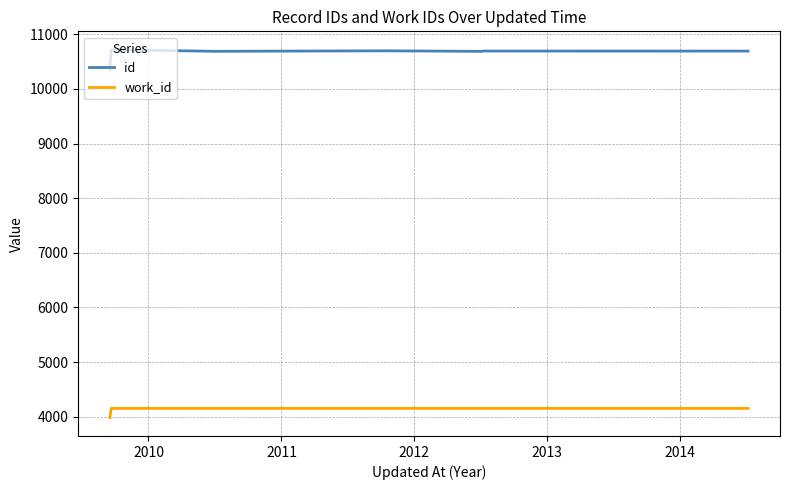

What is the sum of all work_id values?

41362